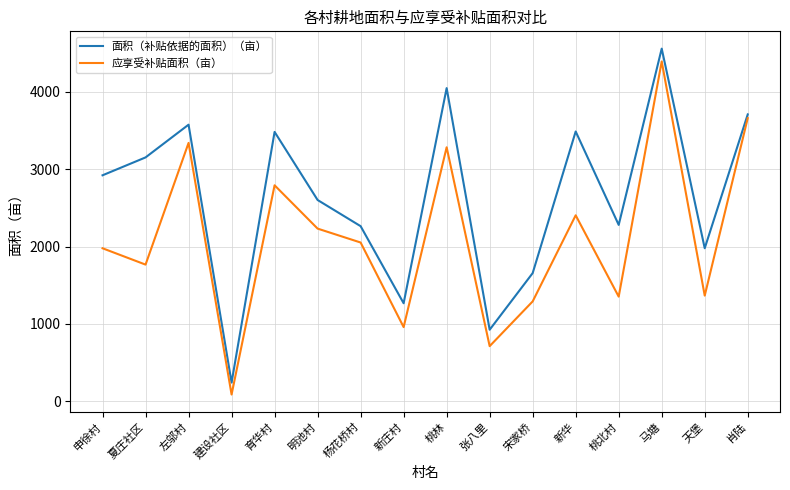

True or false: 面积（补贴依据的面积）（亩） has more than 2 points higher than both neighbors.

True